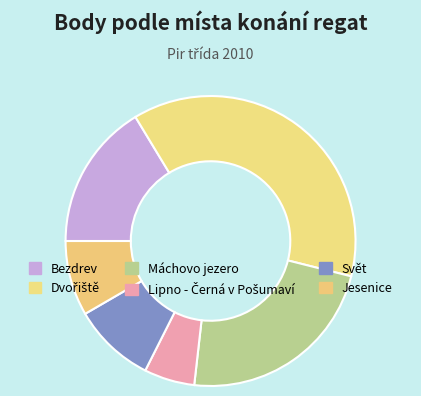

How many segments does this pie chart have?

6